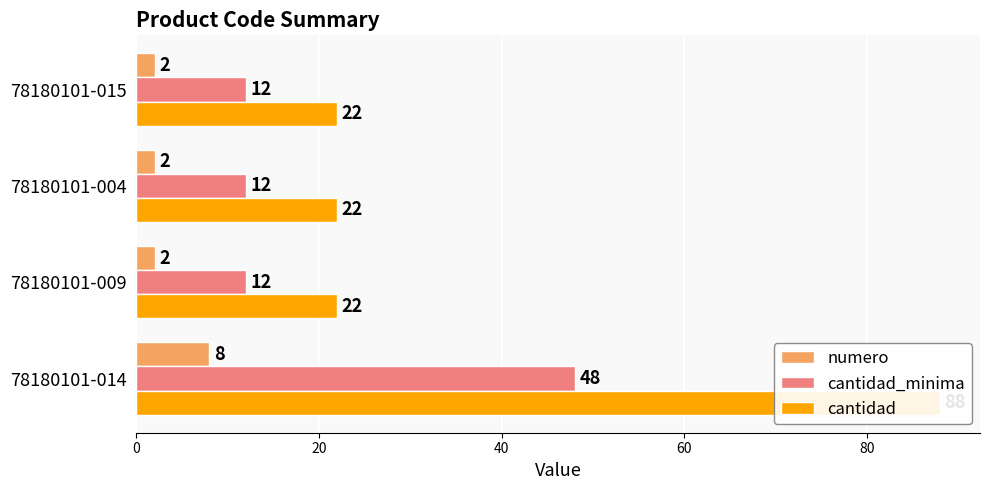

What is the value of the numero bar at the 2nd from the left?

2